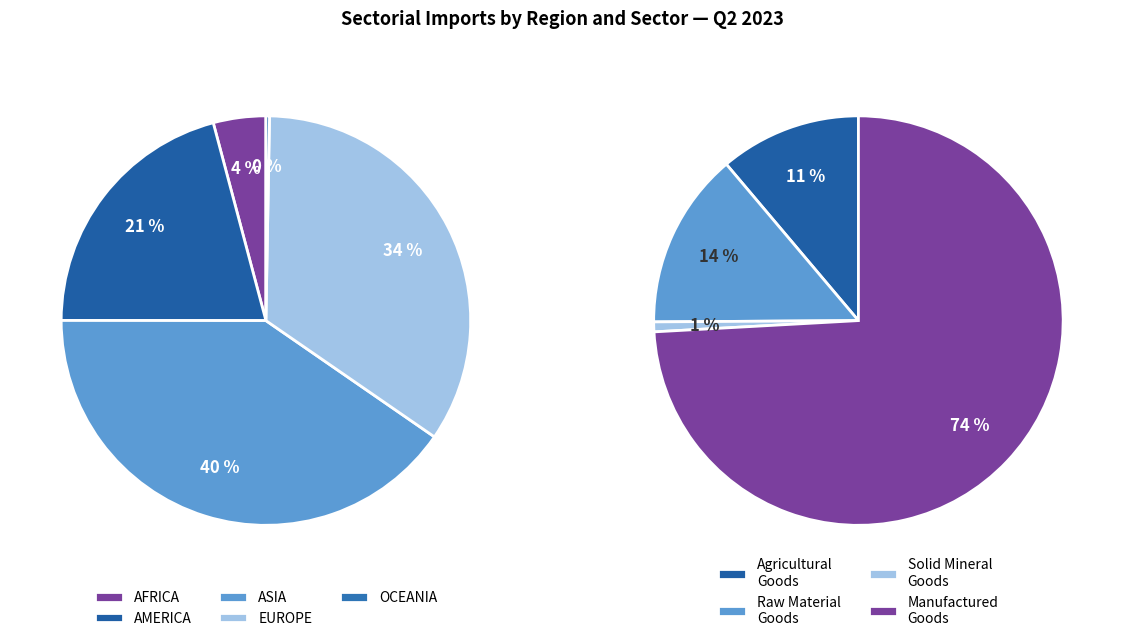

How much of the chart is everything except MANUFACTURED GOODS?

25.9%